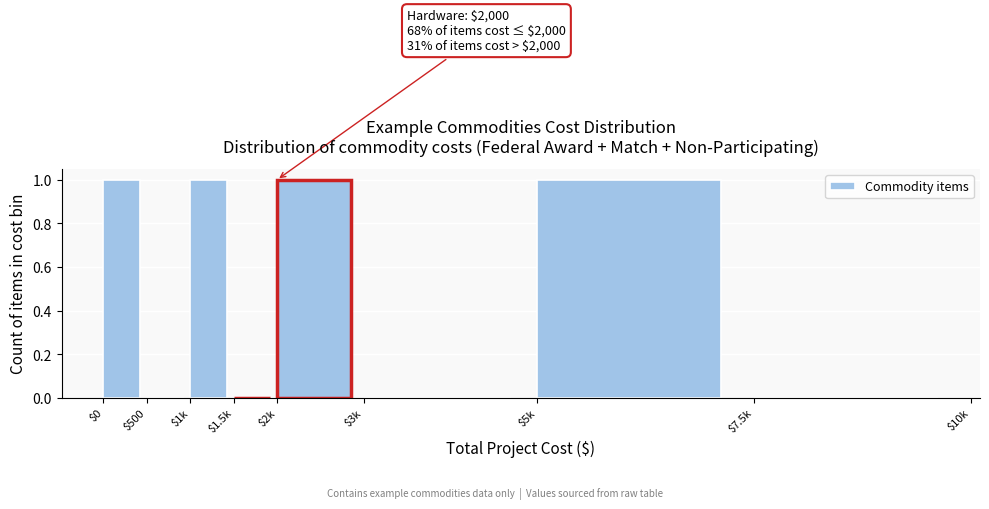

The value at $2k is 1. True or false?

True